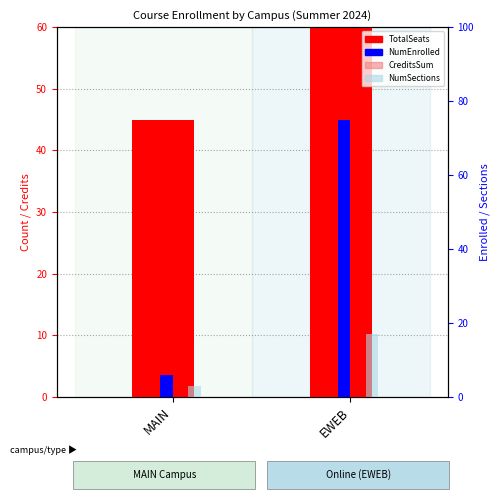

What is the sum of the NumEnrolled values at EWEB and MAIN?

81